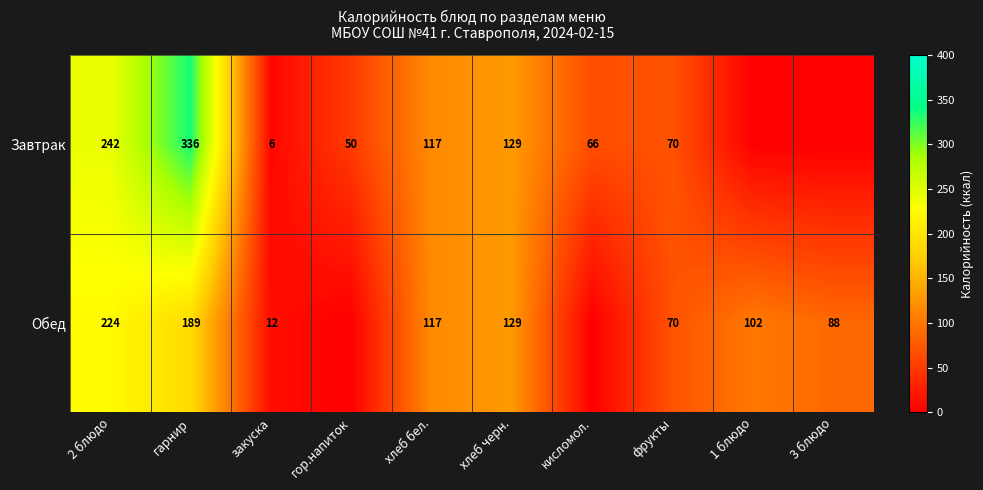

What is the total value across all series at гарнир?

525